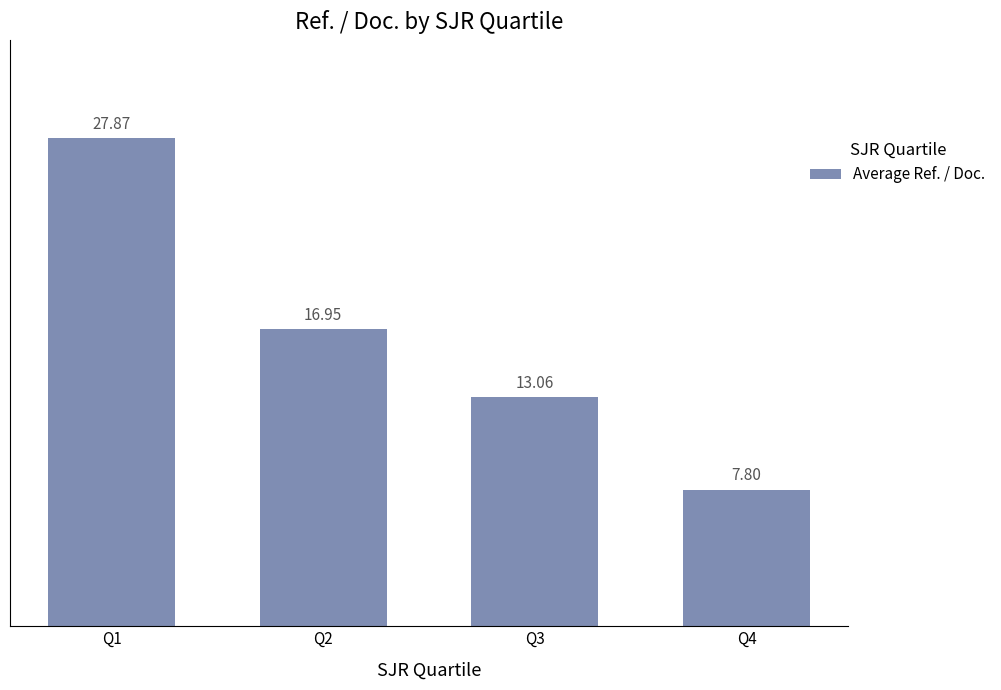

Rank the categories by value from highest to lowest.

Q1, Q2, Q3, Q4